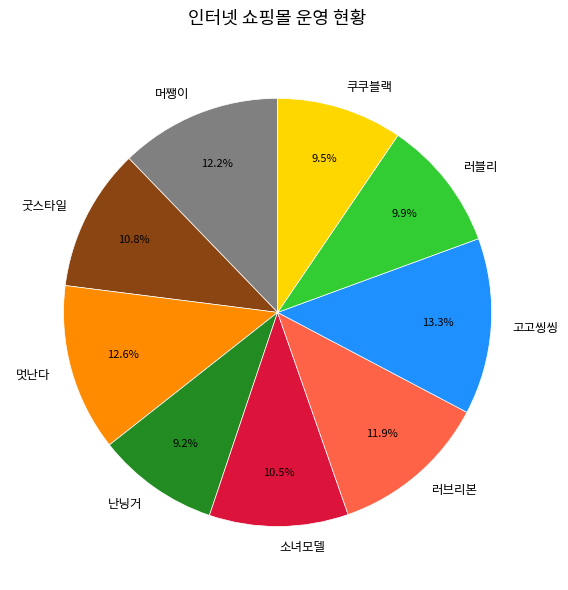

Which slice is the largest?

고고씽씽